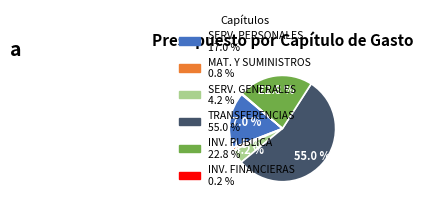

Does any single category account for the majority?

Yes